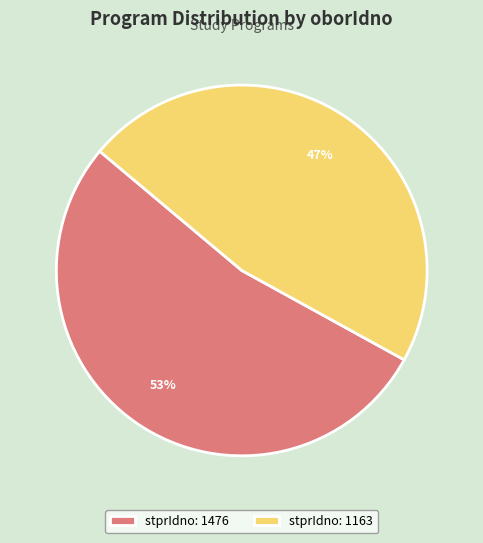

The stprIdno: 1163 slice represents 34% of the pie. True or false?

False